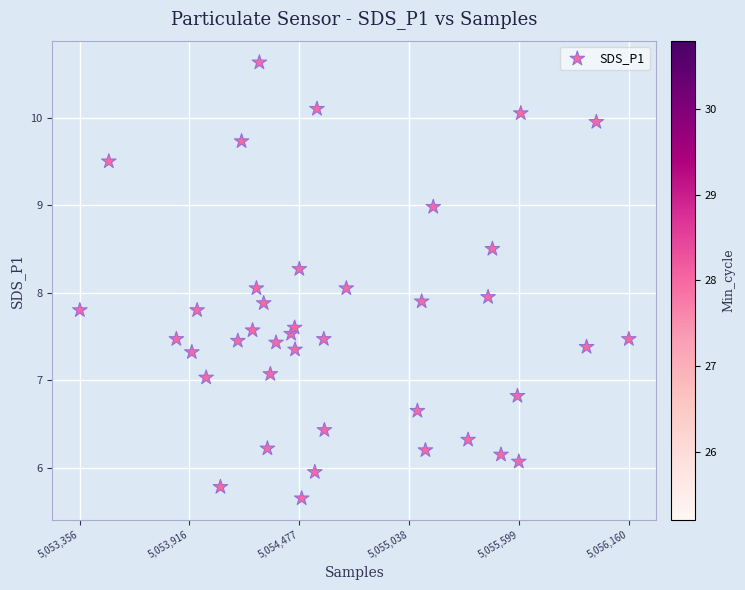

What is the range of Y values (max minus min)?

5.0